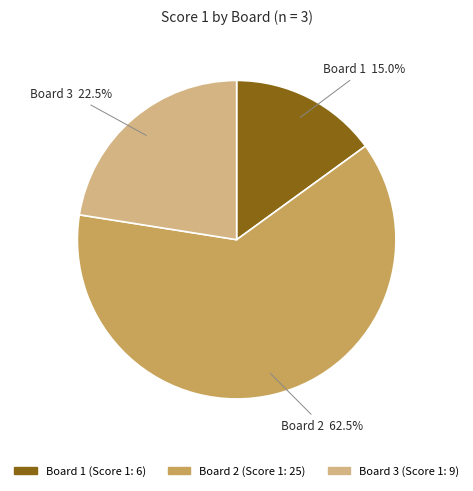

How much of the chart is everything except Board 3?

77.5%